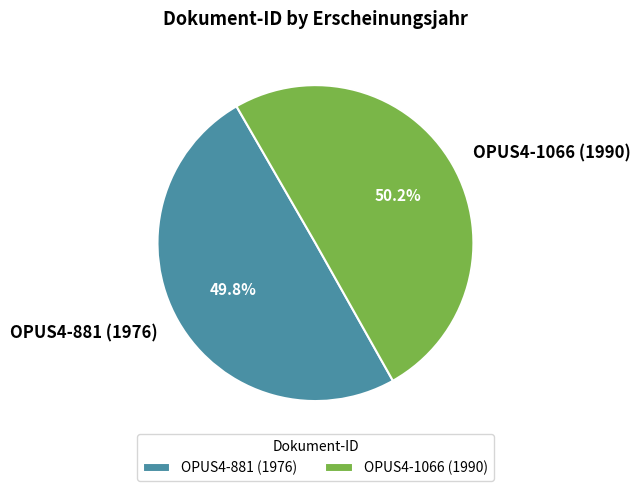

Does any single category account for the majority?

Yes